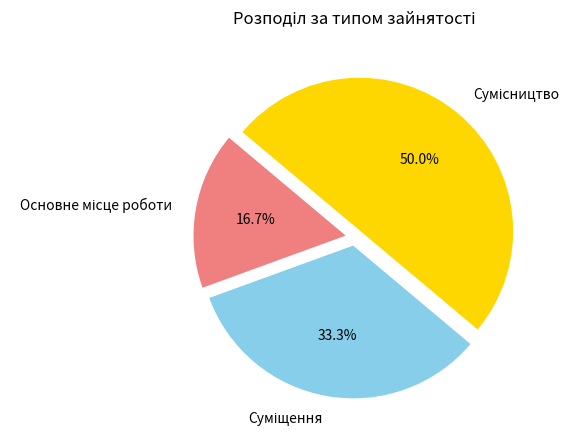

To the nearest percent, what is the combined percentage of Сумісництво and Основне місце роботи?

67%